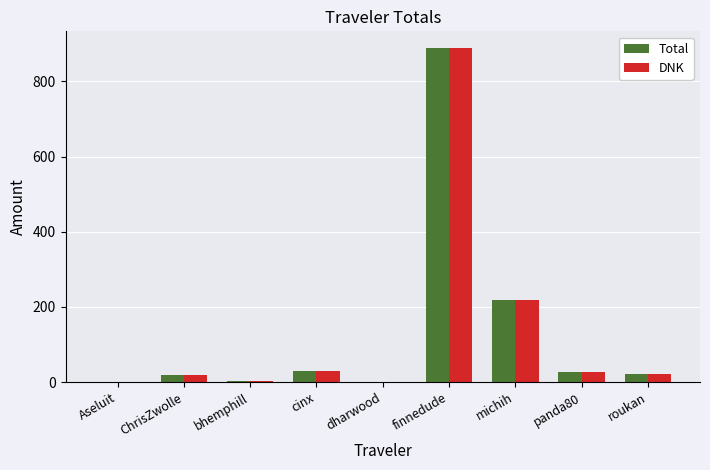

At which category is the sum across all series the highest?

finnedude